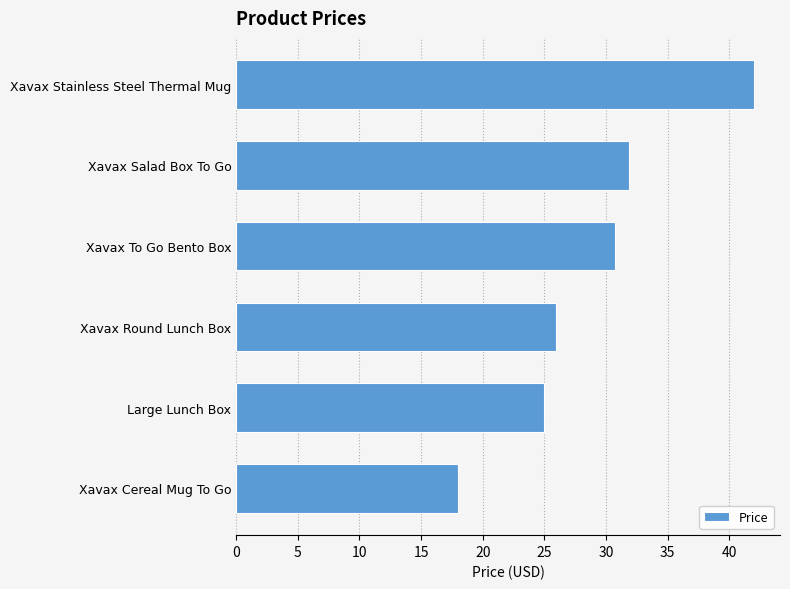

The chart shows a value of 31.8 at Xavax Salad Box To Go. True or false?

True